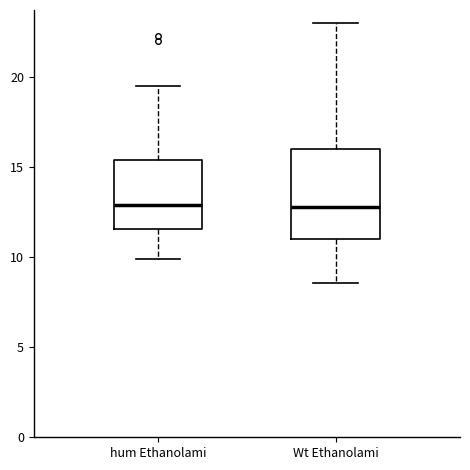

Comparing the boxes themselves (not the whiskers), which one is the tallest?

Wt Ethanolami